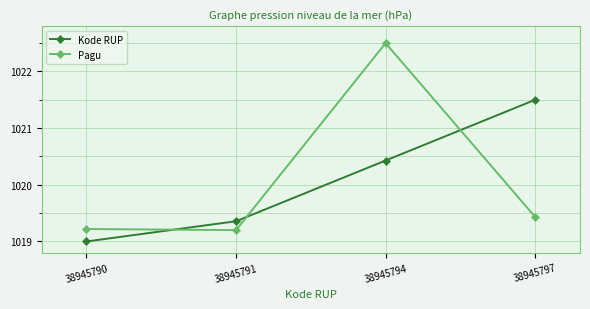

At which label does Kode RUP first exceed 1020?

38945794